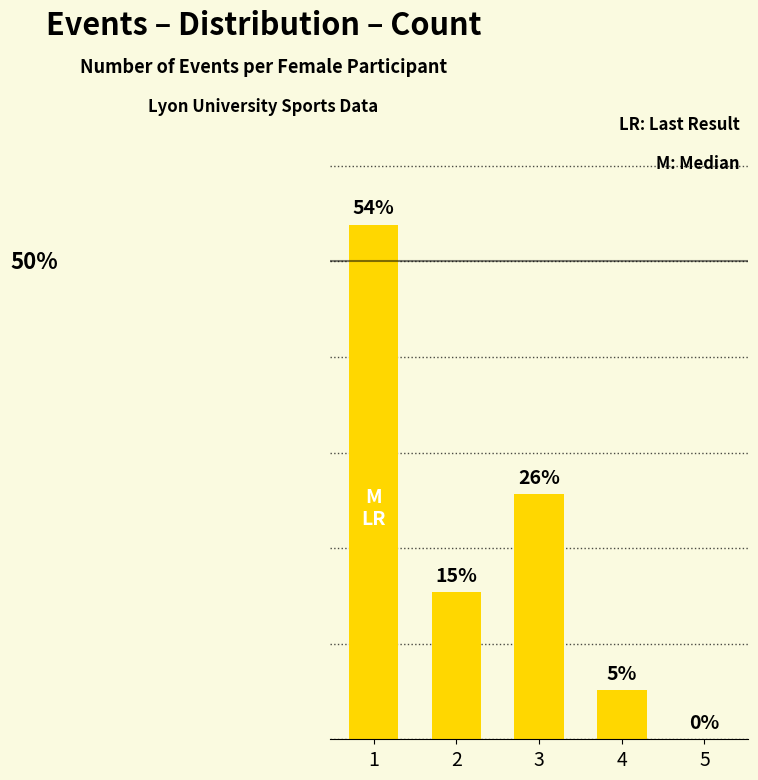

Does the chart contain any negative values?

No